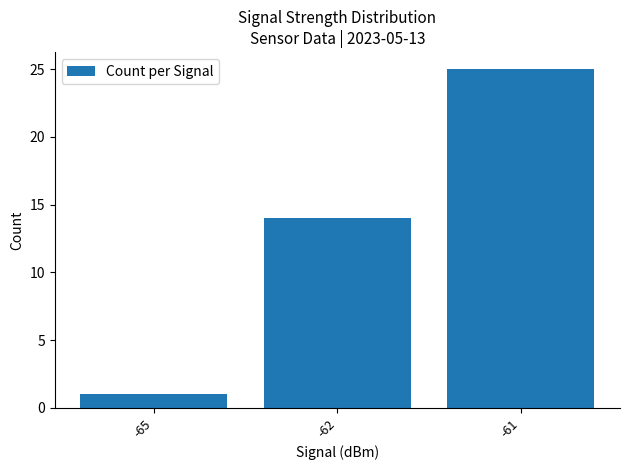

Which has a higher value, -61 or -62?

-61